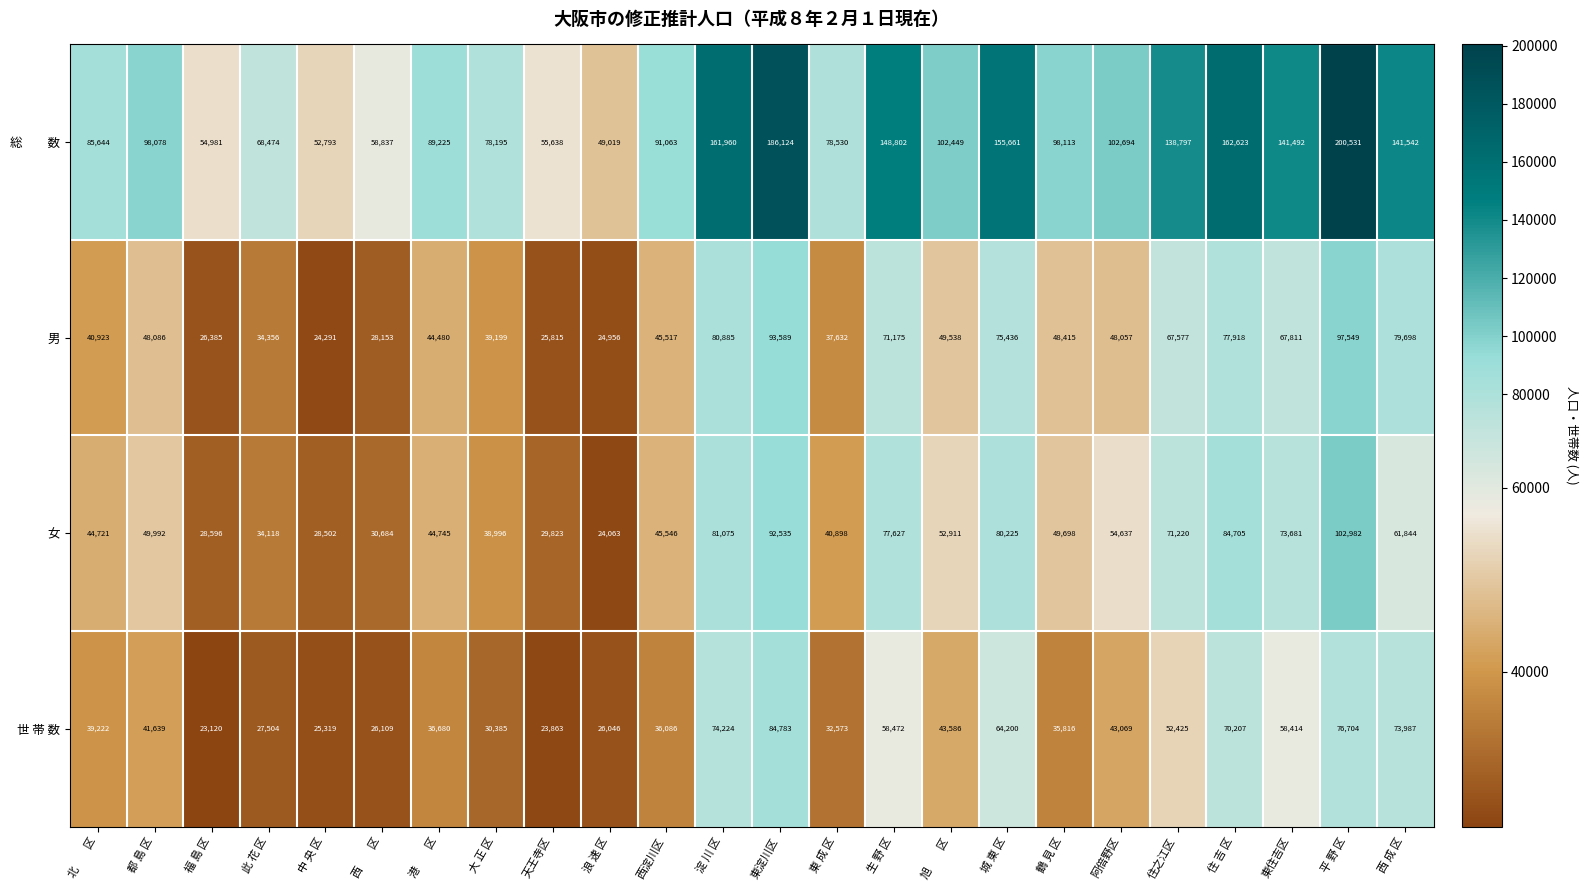

True or false: 男 has a value of 76858 at 旭　　区.

False